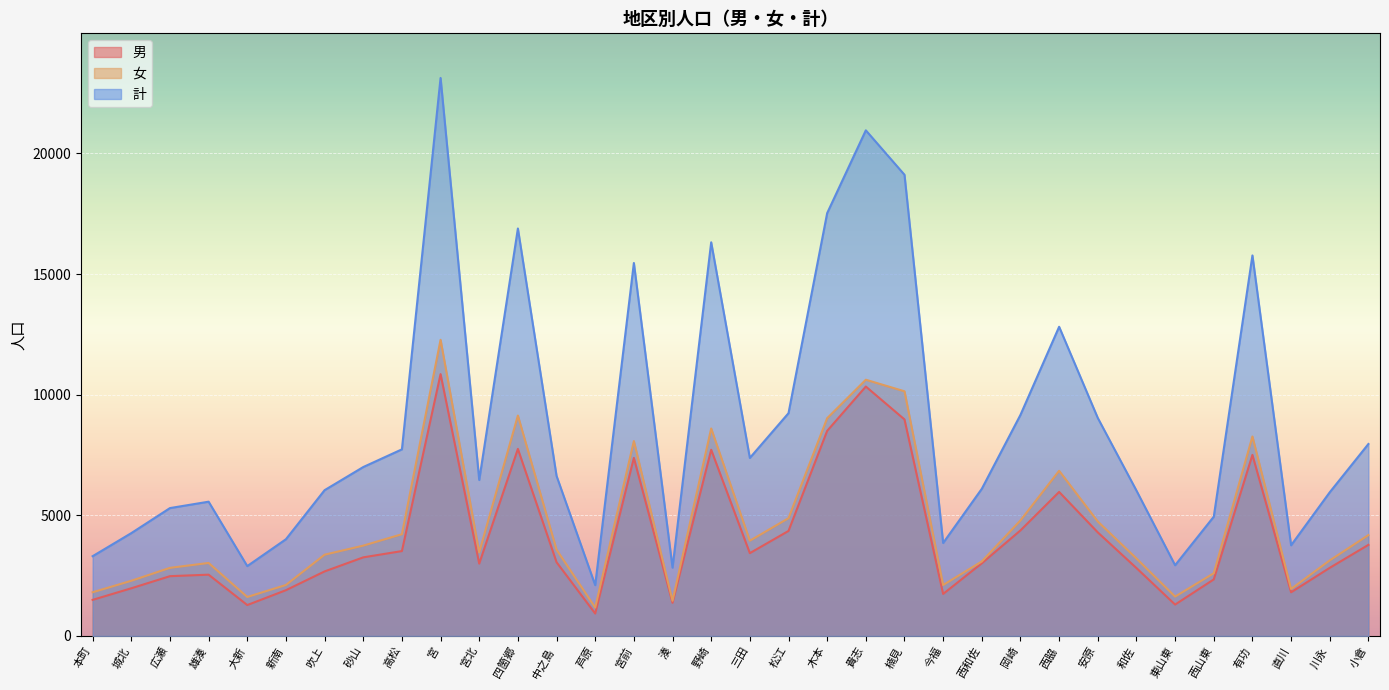

Reading right to left, what are all the values shown in this chart?

男: 3775	2823	1809	7503	2343	1300	2814	4292	5968	4374	3011	1741	8973	10336	8499	4352	3431	7715	1373	7379	929	3056	7751	2998	10851	3517	3257	2674	1896	1280	2539	2477	1975	1495
女: 4180	3131	1948	8266	2599	1631	3211	4742	6845	4788	3087	2111	10139	10618	9024	4880	3946	8598	1458	8077	1176	3576	9134	3465	12273	4216	3743	3367	2112	1615	3025	2822	2286	1810
計: 7955	5954	3757	15769	4942	2931	6025	9034	12813	9162	6098	3852	19112	20954	17523	9232	7377	16313	2831	15456	2105	6632	16885	6463	23124	7733	7000	6041	4008	2895	5564	5299	4261	3305